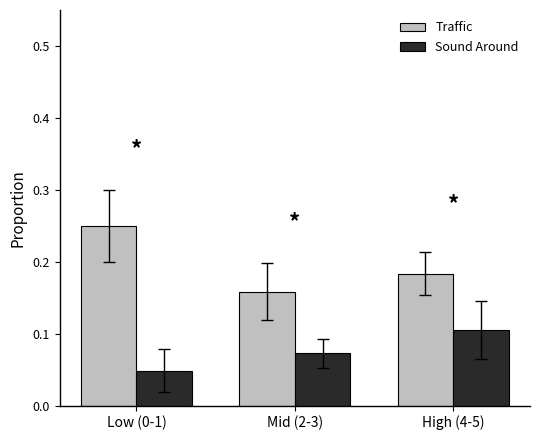

Between Mid (2-3) and High (4-5), which series saw the biggest shift?

Sound Around